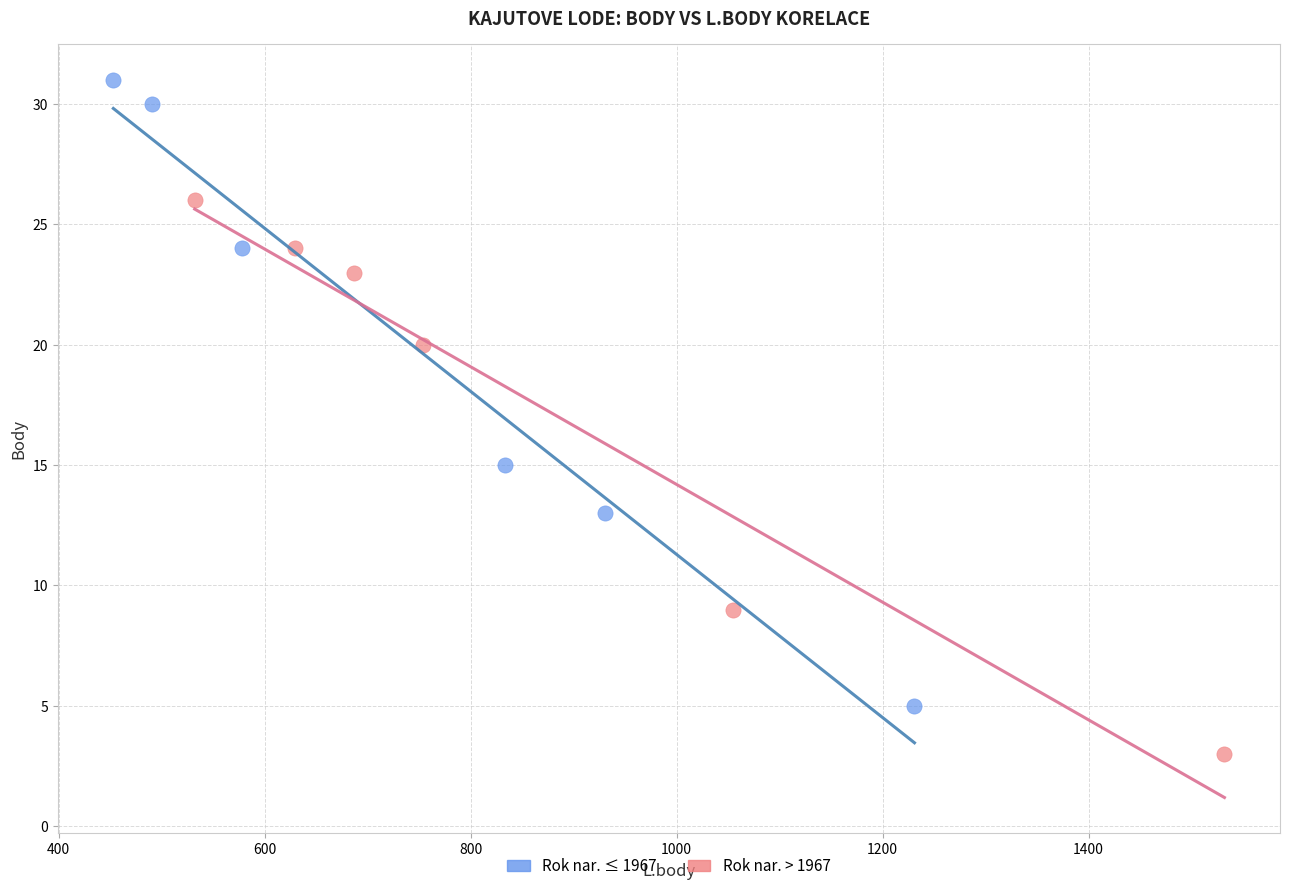

Which series reaches the minimum Y coordinate?

Rok nar. > 1967